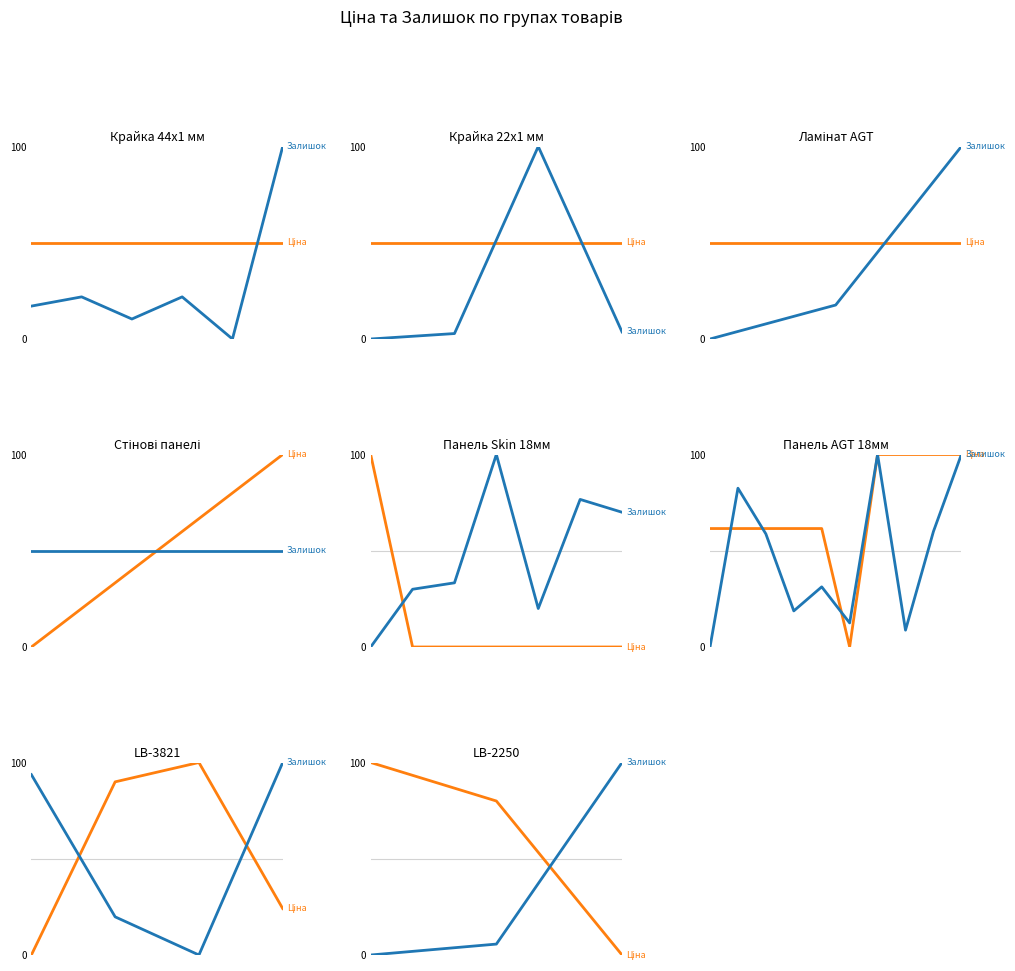

Which has a higher value, 0.2 or 0.4?

0.2